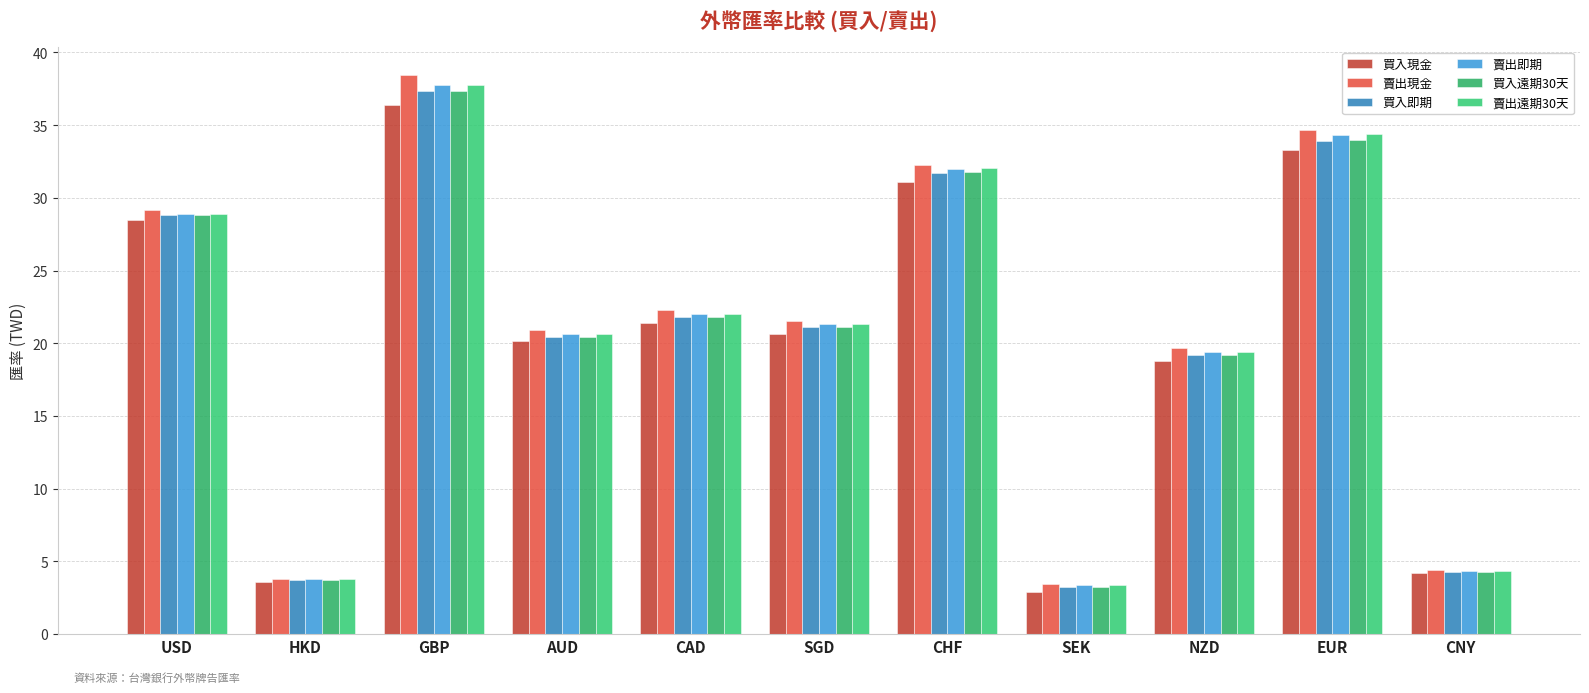

What is the sum of the 買入即期 values at NZD and USD?

48.0